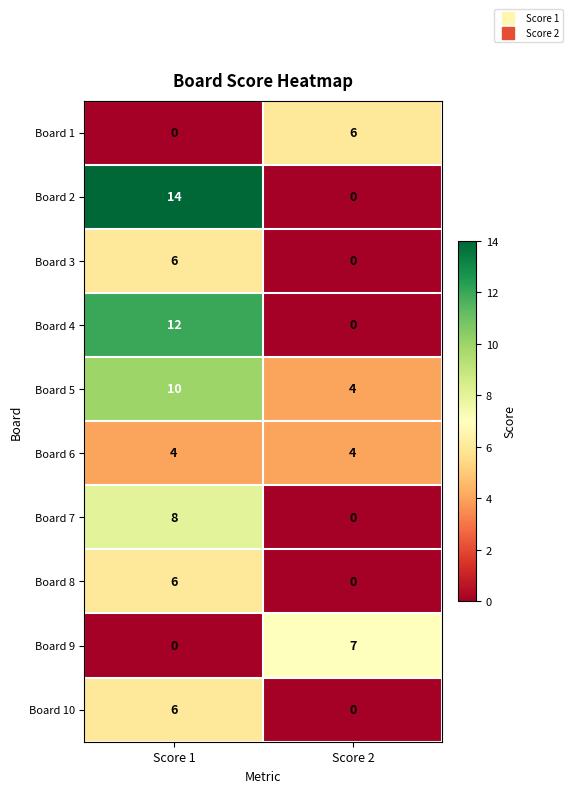

What is the greatest value displayed?

14